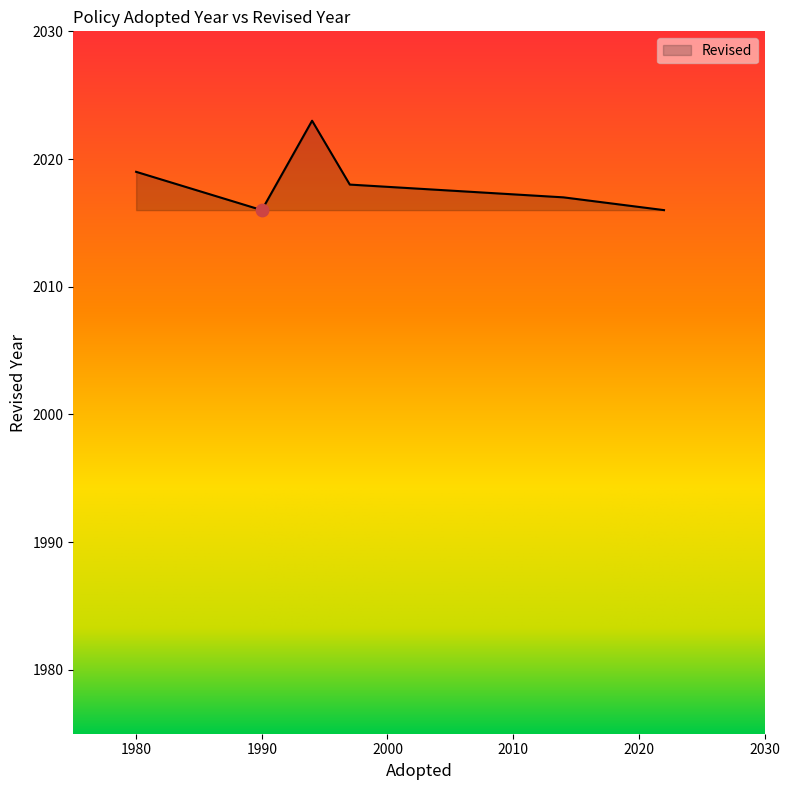

What is the minimum value shown in the chart?

2016